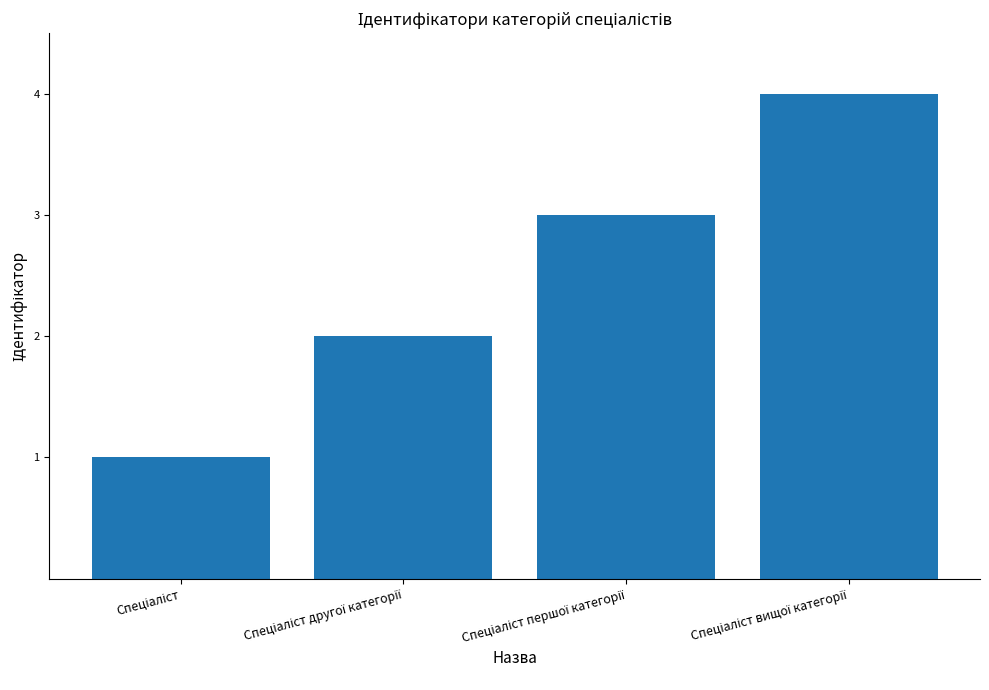

What is the sum of all values?

10